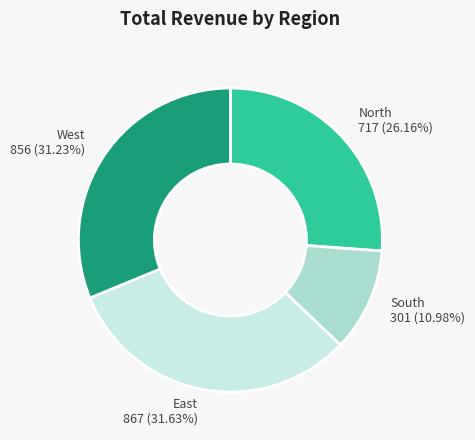

Between North and West, which is larger?

West